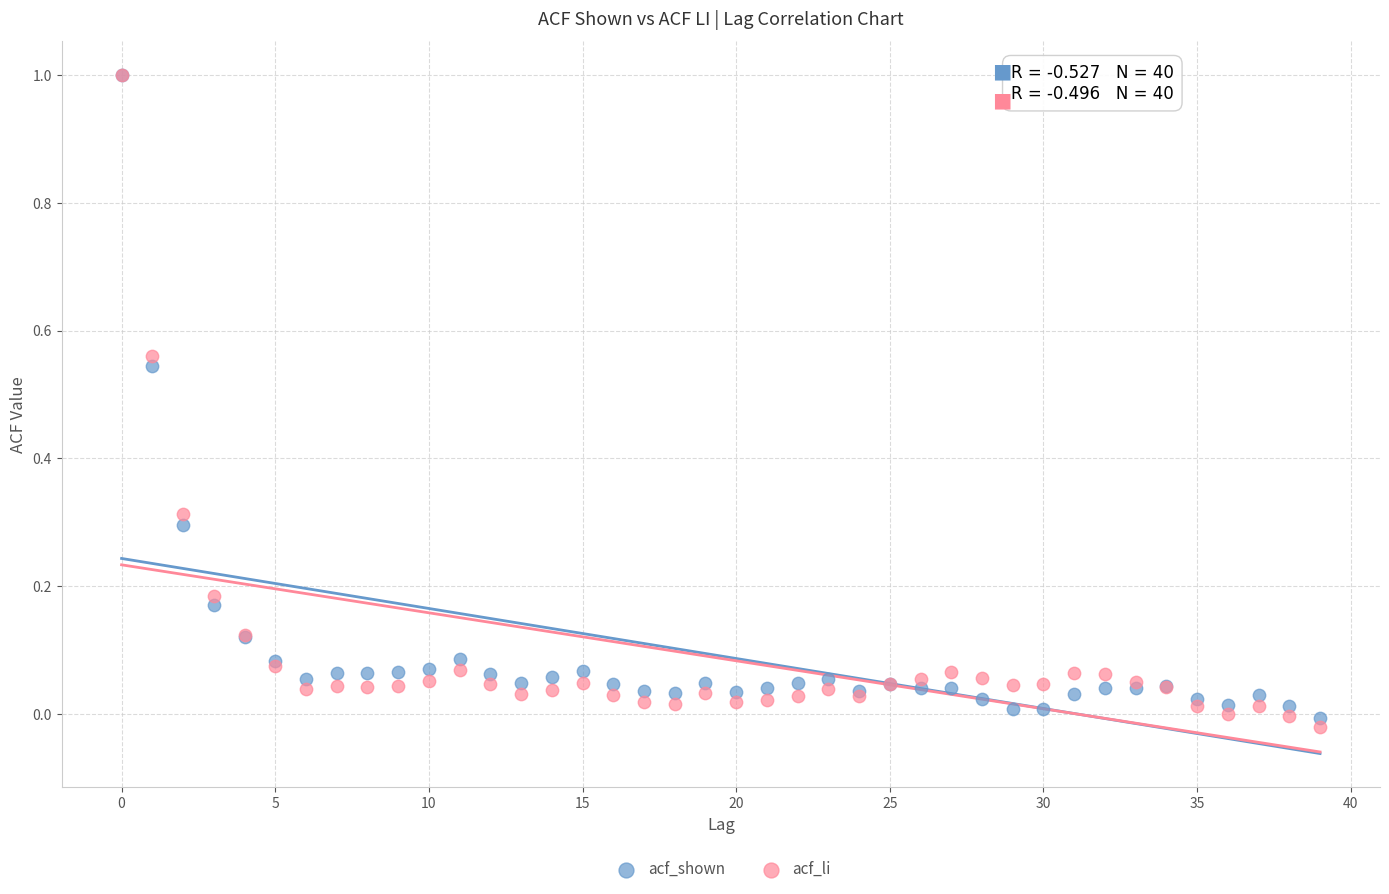

Which series has the largest Y range (max minus min)?

acf_li